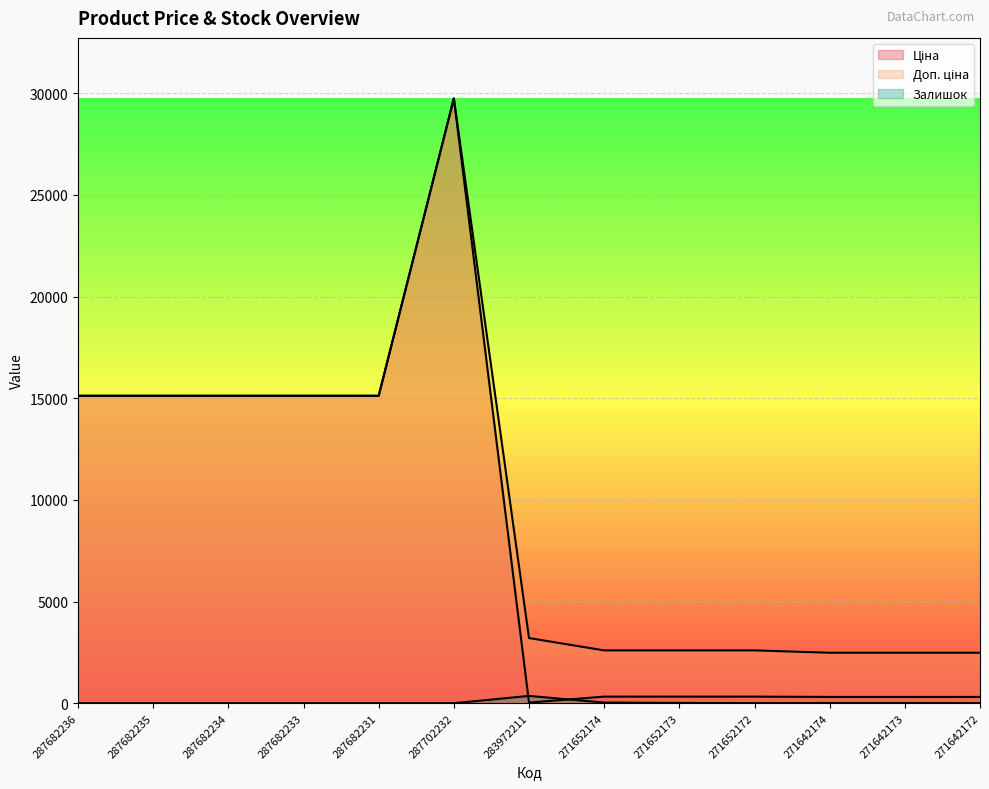

How many interior local valleys does the Ціна series have?

1